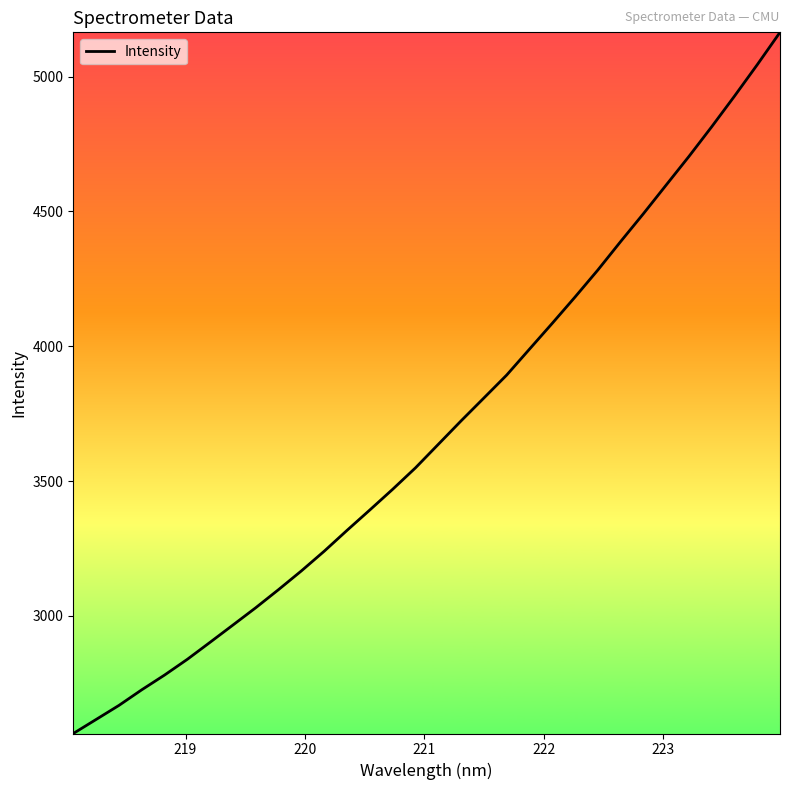

What is the maximum value shown in the chart?

5164.6